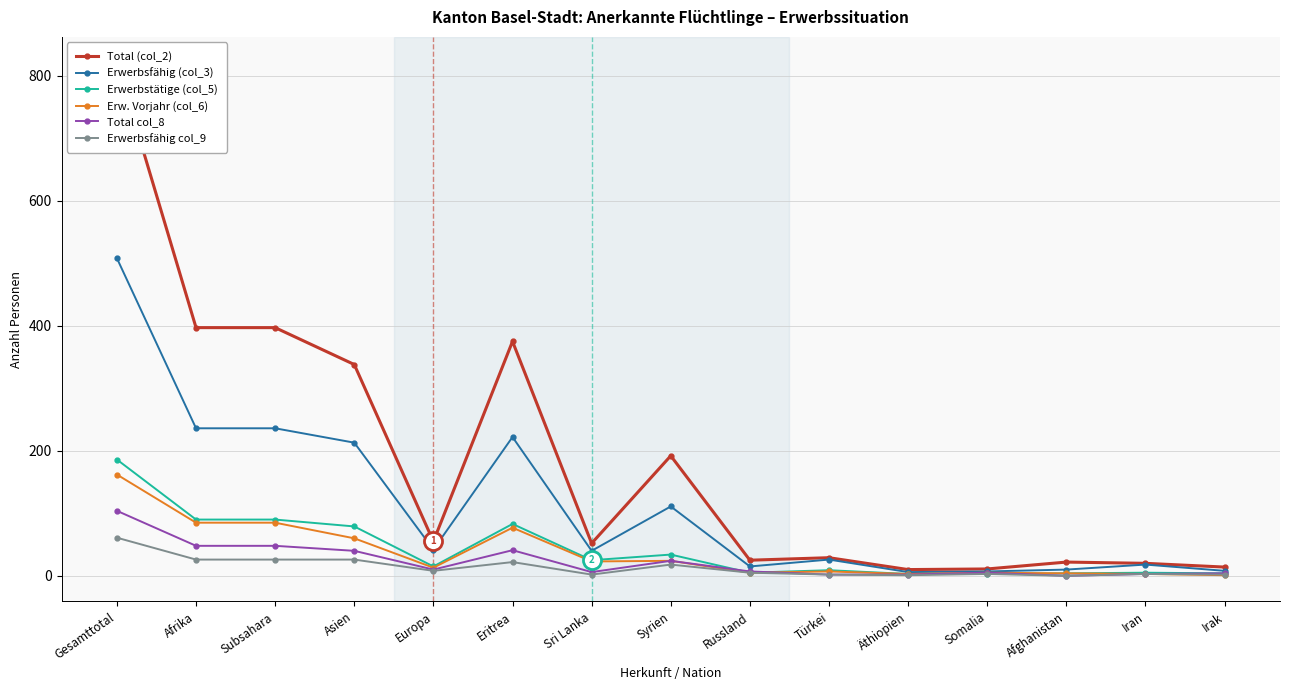

What is the average value of the Total col_8 series?

23